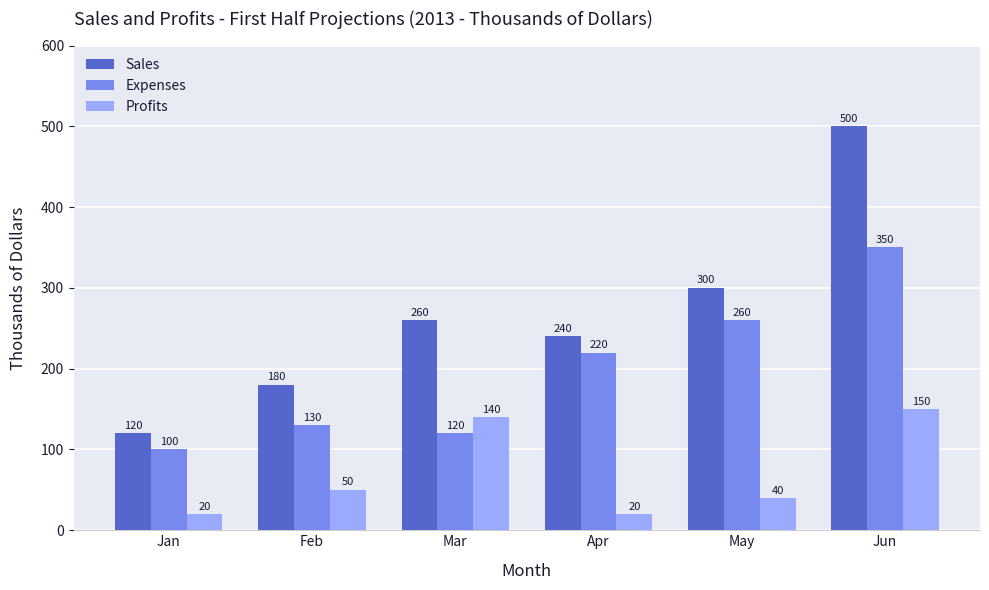

What is the sum of the Profits values at Apr and Jun?

170